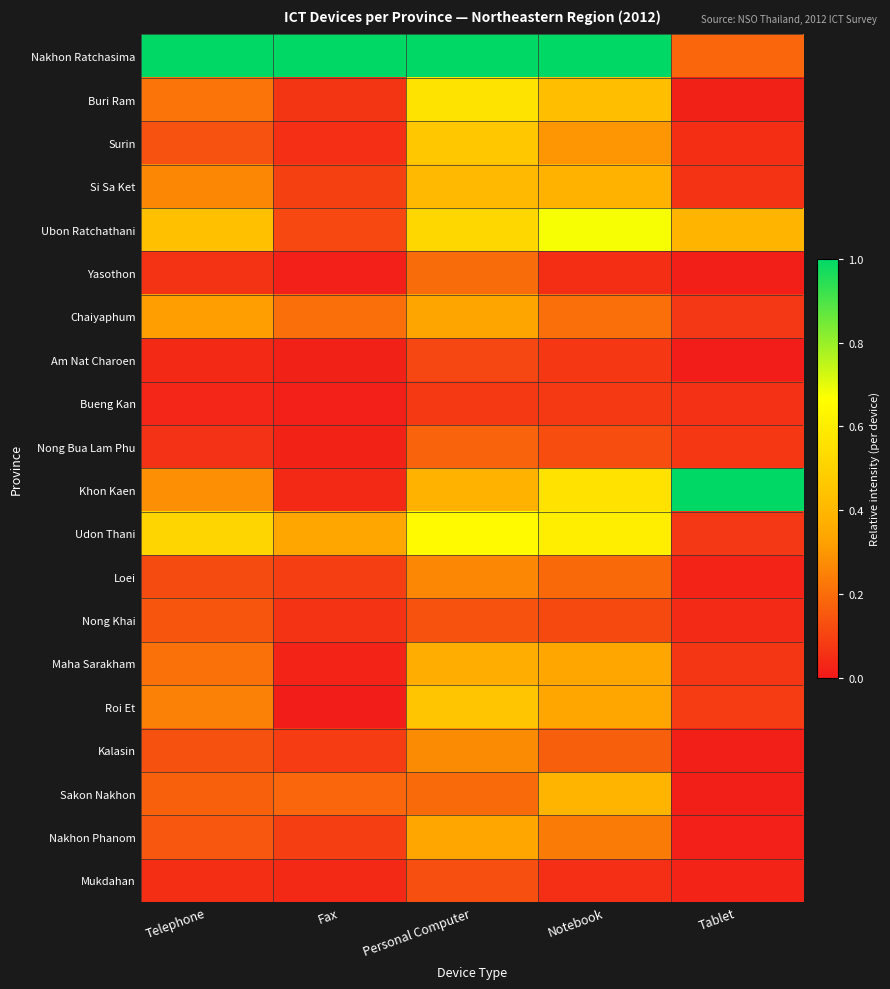

Reading left to right, list all the values displayed in this chart.

Nakhon Ratchasima: Telephone=1.0	Fax=1.0	Personal Computer=1.0	Notebook=1.0	Tablet=0.2
Buri Ram: Telephone=0.2	Fax=0.1	Personal Computer=0.6	Notebook=0.4	Tablet=0.0
Surin: Telephone=0.1	Fax=0.1	Personal Computer=0.5	Notebook=0.3	Tablet=0.0
Si Sa Ket: Telephone=0.3	Fax=0.1	Personal Computer=0.4	Notebook=0.4	Tablet=0.1
Ubon Ratchathani: Telephone=0.4	Fax=0.1	Personal Computer=0.5	Notebook=0.7	Tablet=0.4
Yasothon: Telephone=0.1	Fax=0.0	Personal Computer=0.2	Notebook=0.0	Tablet=0.0
Chaiyaphum: Telephone=0.3	Fax=0.2	Personal Computer=0.3	Notebook=0.2	Tablet=0.1
Am Nat Charoen: Telephone=0.0	Fax=0.0	Personal Computer=0.1	Notebook=0.1	Tablet=0.0
Bueng Kan: Telephone=0.0	Fax=0.0	Personal Computer=0.1	Notebook=0.1	Tablet=0.1
Nong Bua Lam Phu: Telephone=0.1	Fax=0.0	Personal Computer=0.2	Notebook=0.1	Tablet=0.1
Khon Kaen: Telephone=0.3	Fax=0.0	Personal Computer=0.4	Notebook=0.6	Tablet=1.0
Udon Thani: Telephone=0.5	Fax=0.3	Personal Computer=0.7	Notebook=0.6	Tablet=0.1
Loei: Telephone=0.1	Fax=0.1	Personal Computer=0.3	Notebook=0.2	Tablet=0.0
Nong Khai: Telephone=0.1	Fax=0.1	Personal Computer=0.1	Notebook=0.1	Tablet=0.0
Maha Sarakham: Telephone=0.2	Fax=0.0	Personal Computer=0.4	Notebook=0.3	Tablet=0.1
Roi Et: Telephone=0.2	Fax=0.0	Personal Computer=0.5	Notebook=0.3	Tablet=0.1
Kalasin: Telephone=0.1	Fax=0.1	Personal Computer=0.3	Notebook=0.2	Tablet=0.0
Sakon Nakhon: Telephone=0.2	Fax=0.2	Personal Computer=0.2	Notebook=0.4	Tablet=0.0
Nakhon Phanom: Telephone=0.1	Fax=0.1	Personal Computer=0.3	Notebook=0.2	Tablet=0.0
Mukdahan: Telephone=0.0	Fax=0.0	Personal Computer=0.1	Notebook=0.1	Tablet=0.0